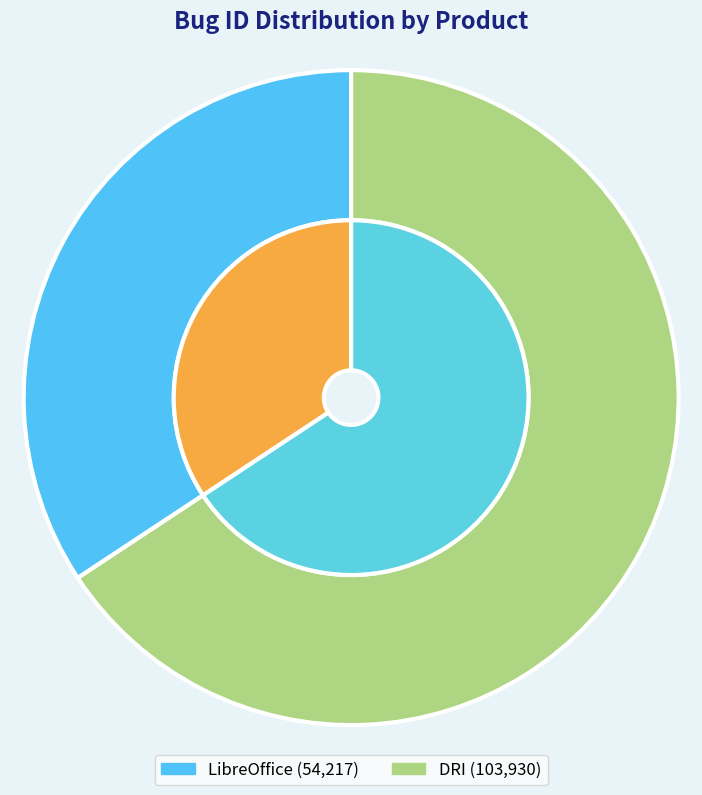

What percentage is NOT represented by DRI?

34.3%